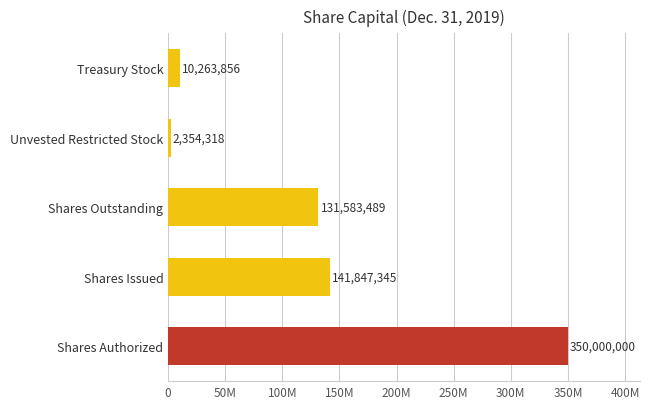

Are the bars horizontal?

Yes